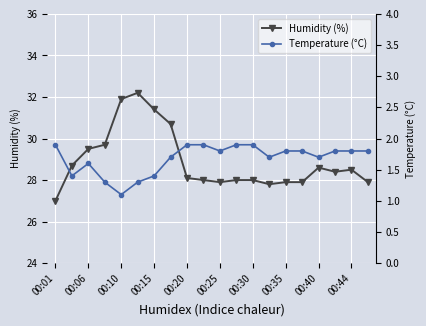

The value of Humidity (%) at 00:25 is 40.2. True or false?

False